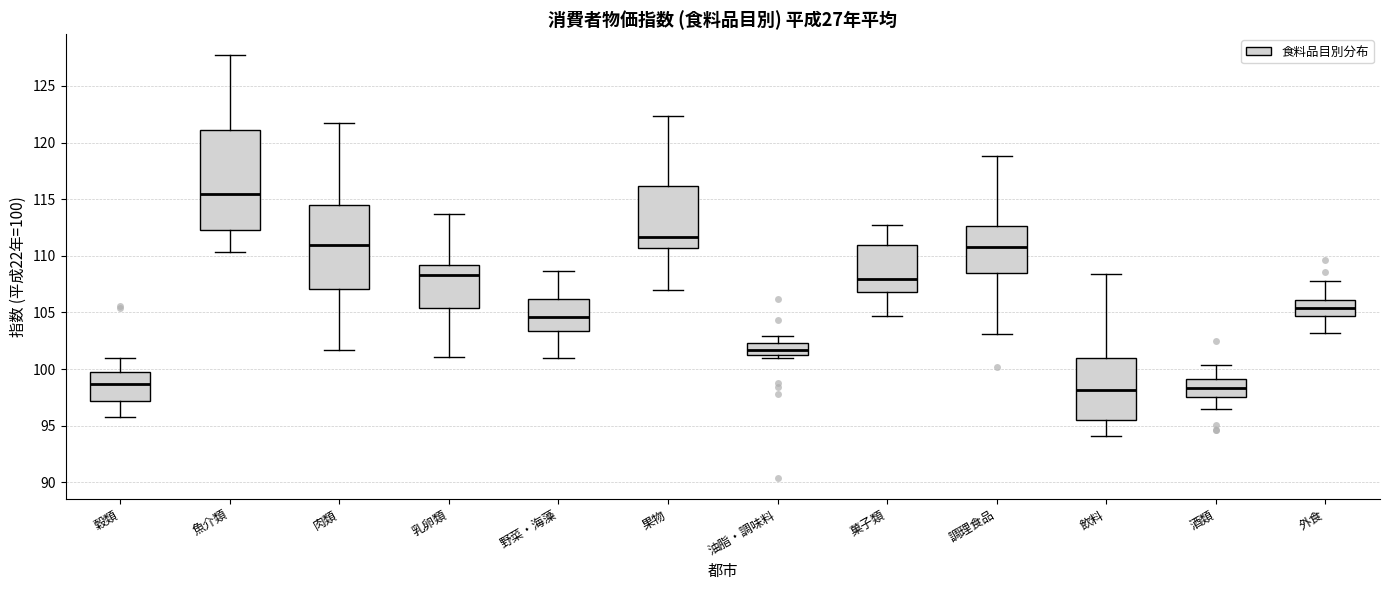

Reading left to right, transcribe this box plot: for each box, give where its median line is, the range the box spans, and where its two whiskers end, as read against the y-axis. The values are not printed on the chart, so give them approximately, as read against the axis.

穀類: median 98.5, box 97.0 to 100.0, whiskers 96.0 to 101.0
魚介類: median 115.5, box 112.5 to 121.0, whiskers 110.5 to 127.5
肉類: median 111.0, box 107.0 to 114.5, whiskers 101.5 to 121.5
乳卵類: median 108.5, box 105.5 to 109.0, whiskers 101.0 to 113.5
野菜・海藻: median 104.5, box 103.5 to 106.0, whiskers 101.0 to 108.5
果物: median 111.5, box 110.5 to 116.0, whiskers 107.0 to 122.5
油脂・調味料: median 101.5, box 101.0 to 102.5, whiskers 101.0 (just below the box's lower edge) to 103.0
菓子類: median 108.0, box 107.0 to 111.0, whiskers 104.5 to 112.5
調理食品: median 111.0, box 108.5 to 112.5, whiskers 103.0 to 119.0
飲料: median 98.0, box 95.5 to 101.0, whiskers 94.0 to 108.5
酒類: median 98.5, box 97.5 to 99.0, whiskers 96.5 to 100.5
外食: median 105.5, box 104.5 to 106.0, whiskers 103.0 to 108.0